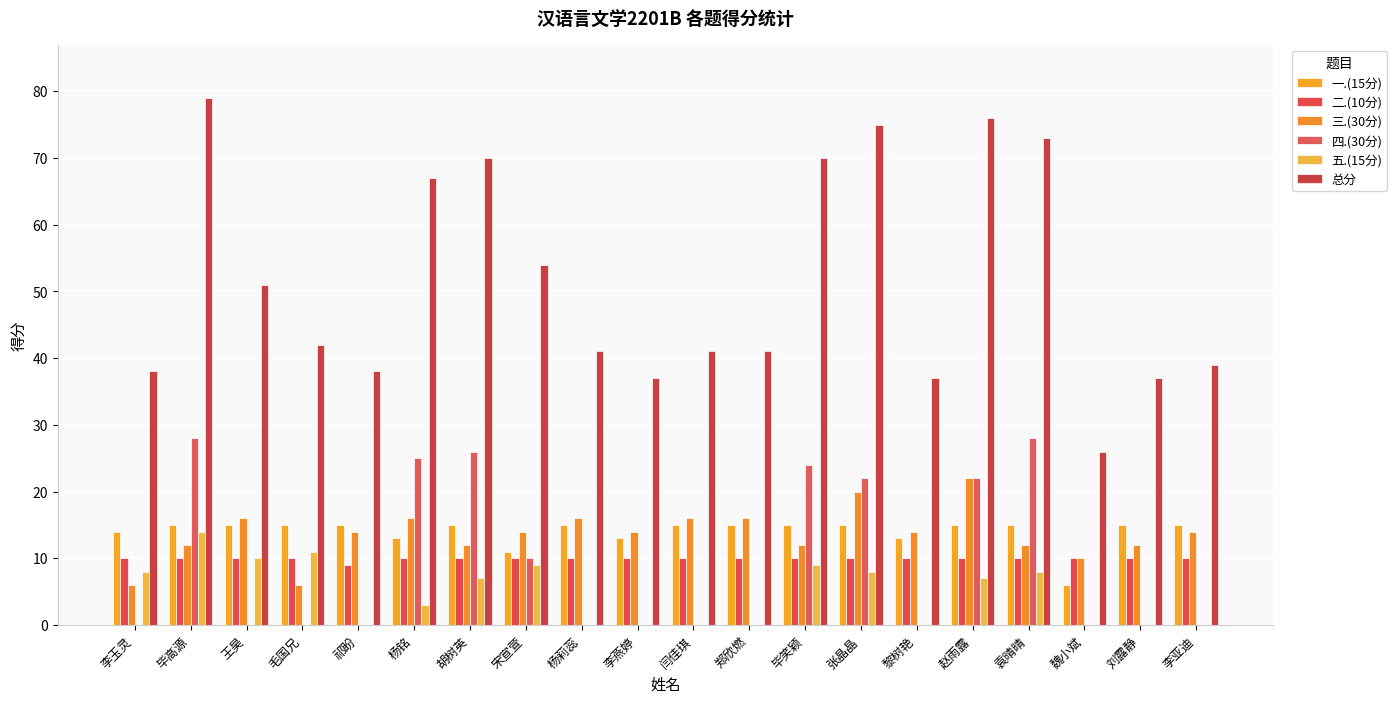

Is it true that 四.(30分) equals 0 at 郑欣燃?

True